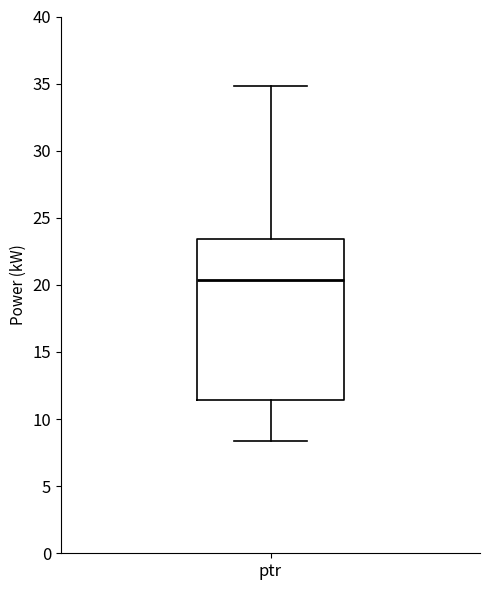

Read this box plot against the y-axis: the position of the median line, the range covered by the box, and the ends of both whiskers. The values are not printed on the chart, so give them approximately, as read against the axis.

median 20.5, box 11.5 to 23.5, whiskers 8.5 to 35.0